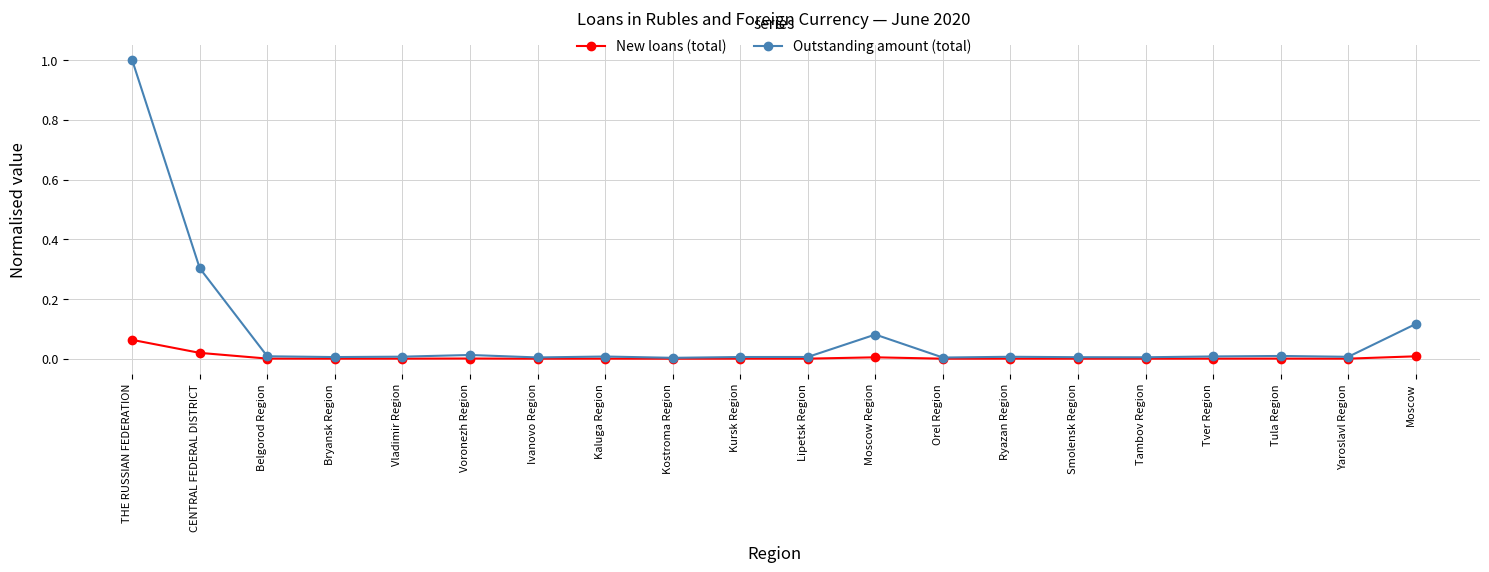

List the series in order of their peak value, highest first.

Outstanding amount (total), New loans (total)